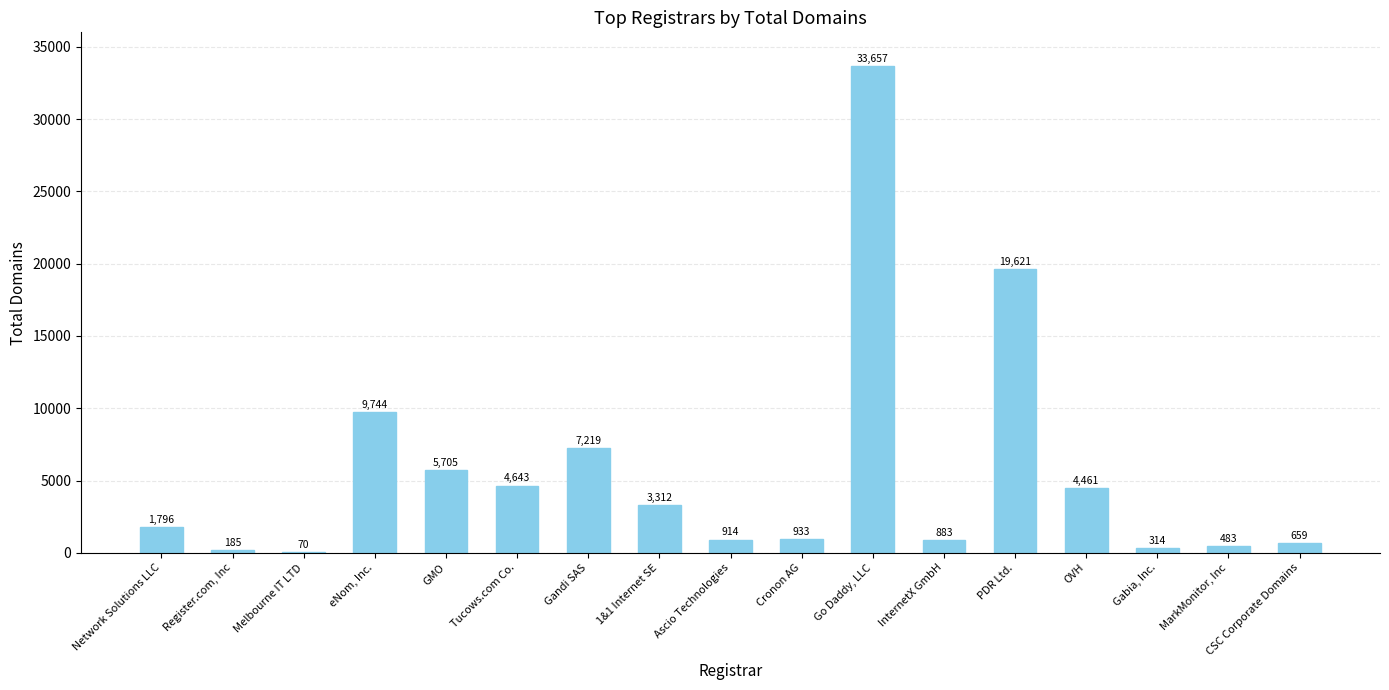

Count the number of data series in this chart.

1